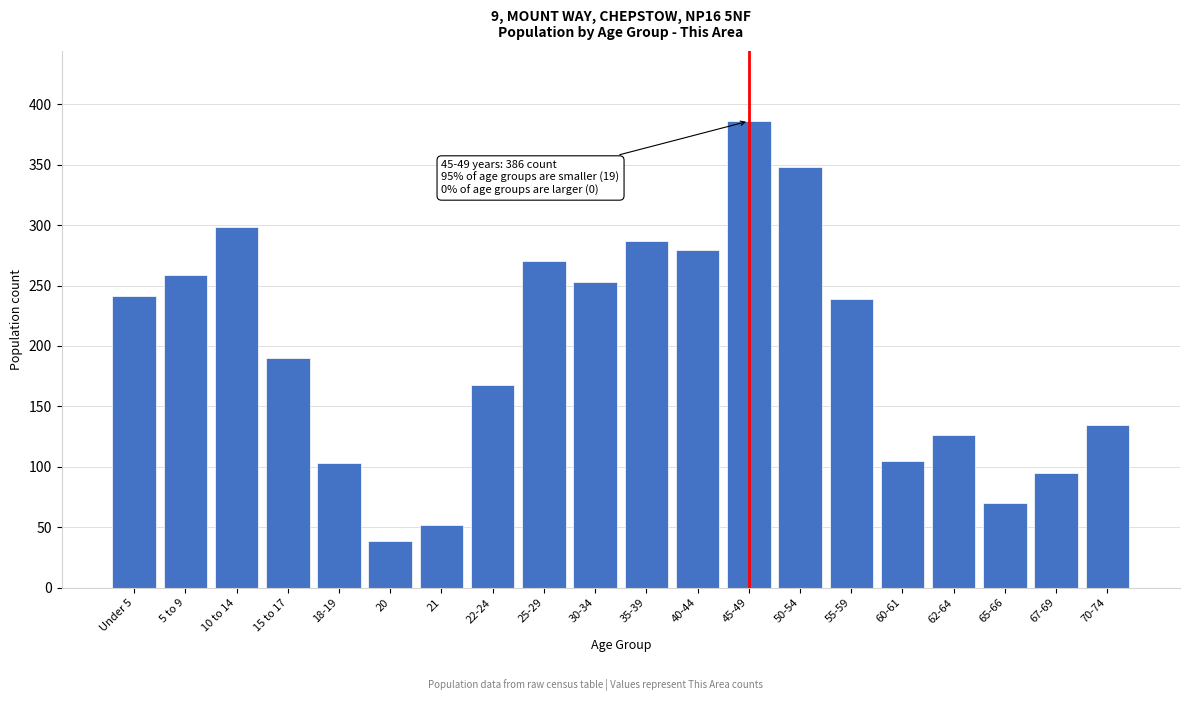

Reading left to right, list all the values displayed in this chart.

Under 5=241	5 to 9=259	10 to 14=298	15 to 17=190	18-19=103	20=39	21=52	22-24=168	25-29=270	30-34=253	35-39=287	40-44=279	45-49=386	50-54=348	55-59=239	60-61=105	62-64=126	65-66=70	67-69=95	70-74=135